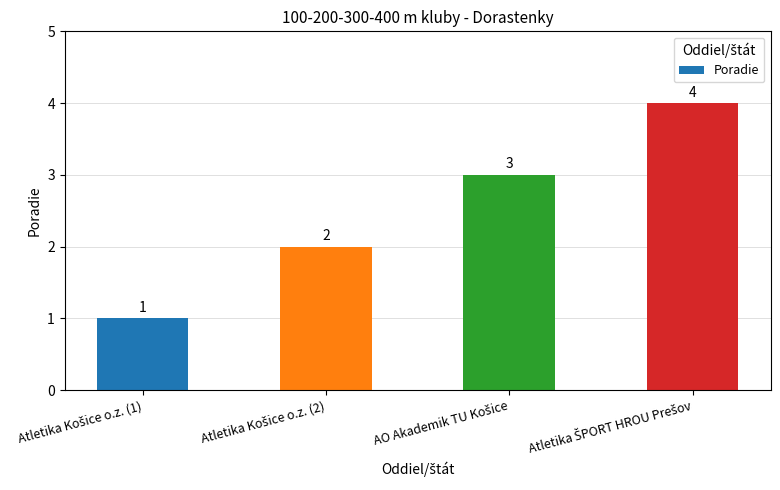

What is the value of the 1st bar from the left?

1